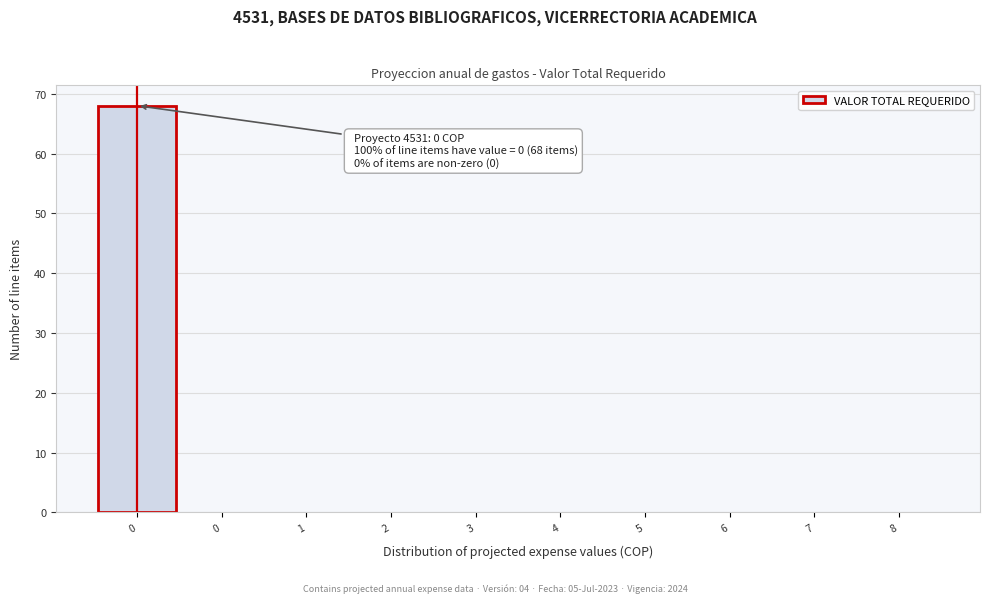

How many data points does each series have?

10